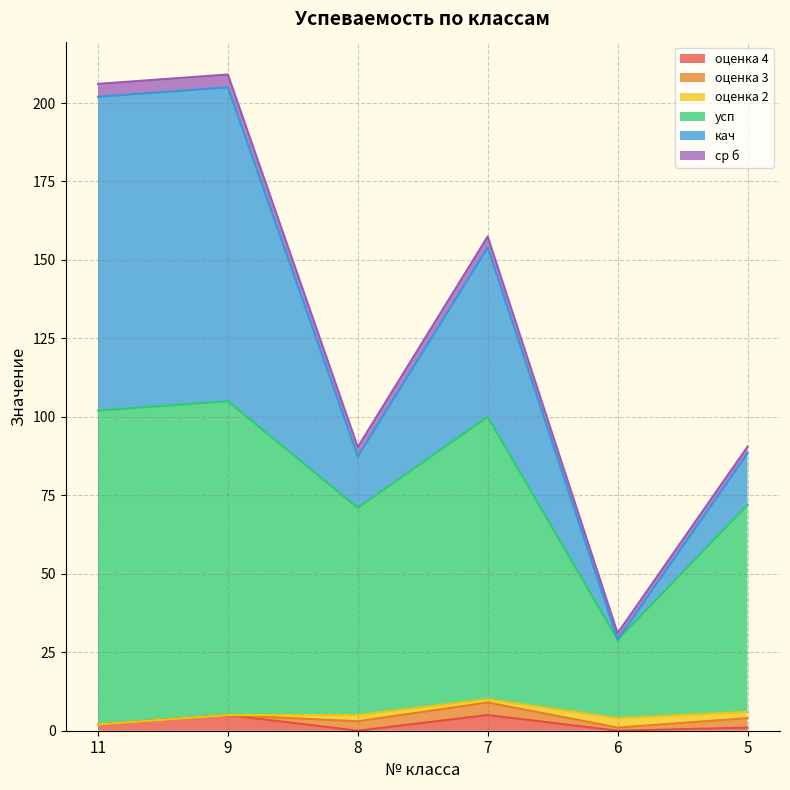

The value of оценка 4 at 5 is 1.0. True or false?

True